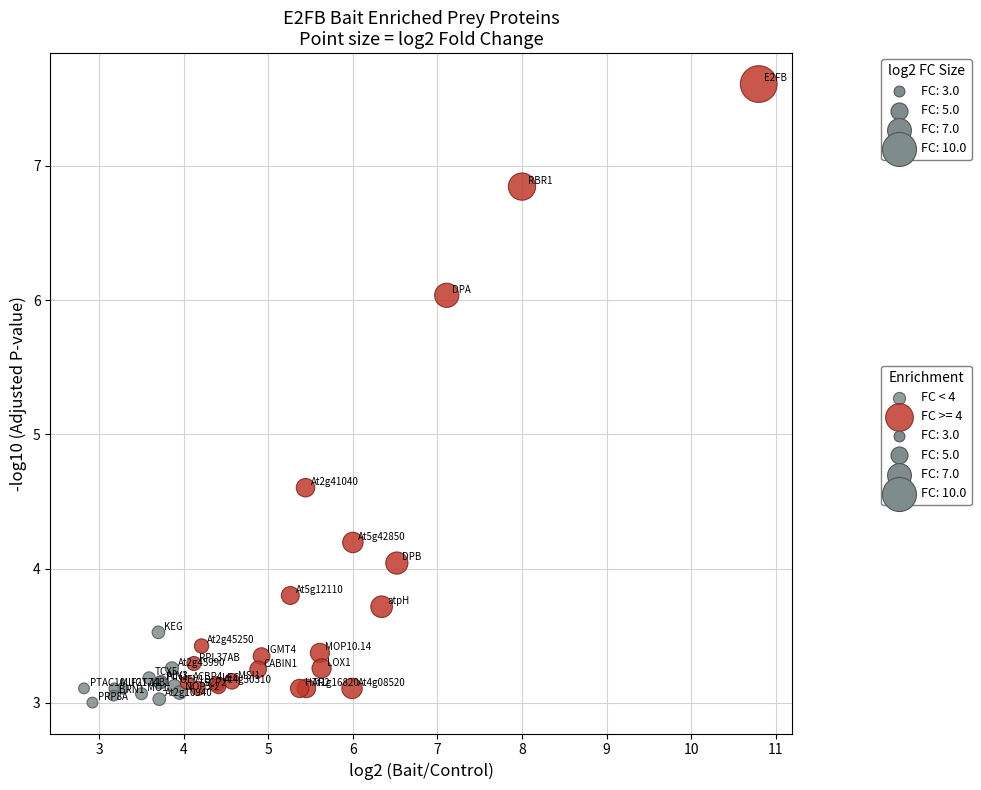

Which series has the widest spread of Y values?

FC >= 4